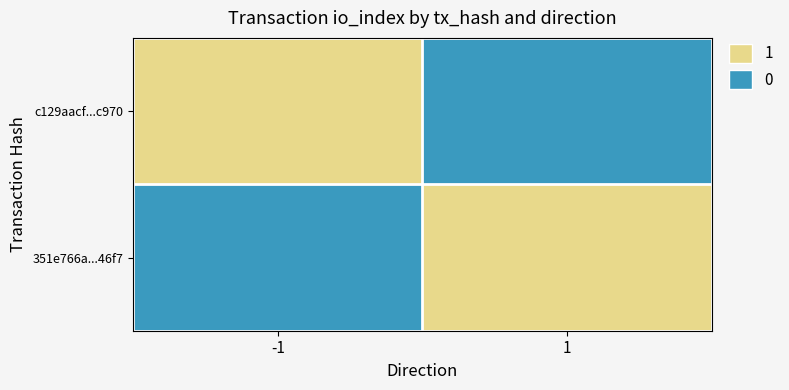

Reading left to right, transcribe all the data shown in this chart.

c129aacf...c970: -1=1	1=0
351e766a...46f7: -1=0	1=1